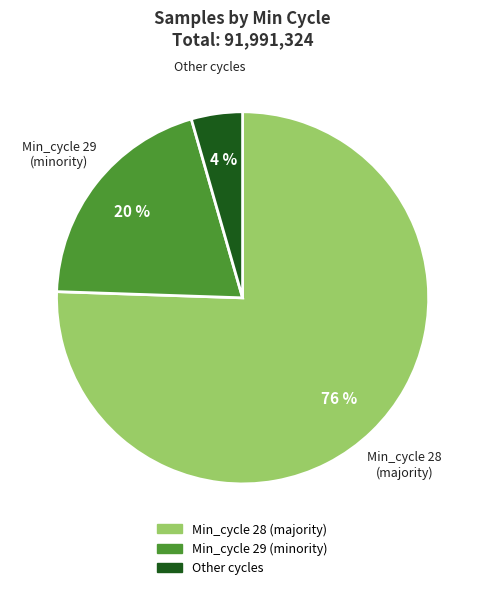

To the nearest percent, what is the average slice percentage?

33%